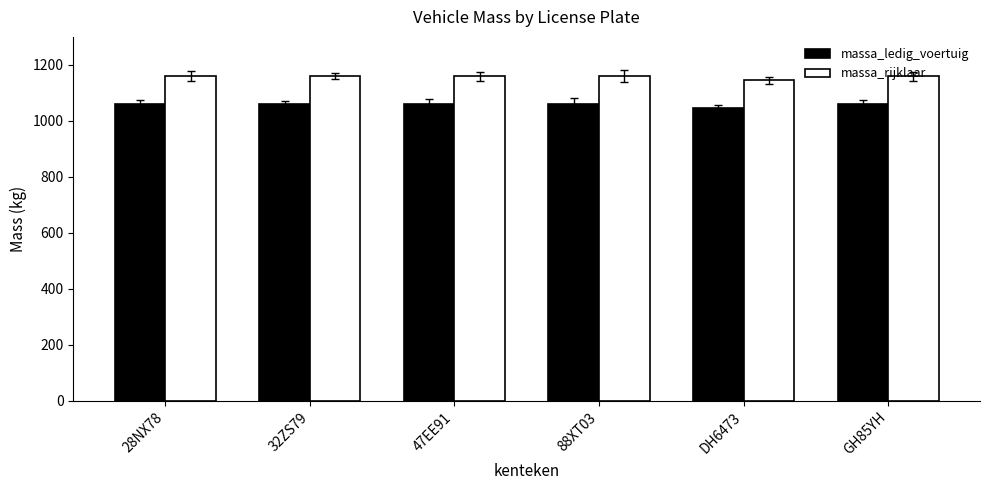

At how many categories does at least one series exceed 1129?

6